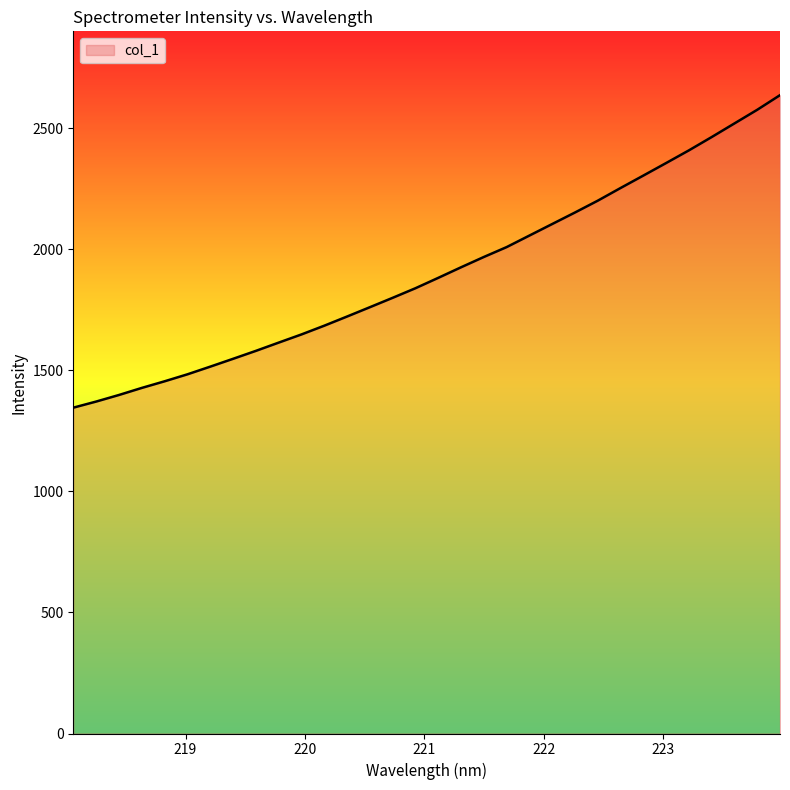

What is the maximum value shown in the chart?

2637.6